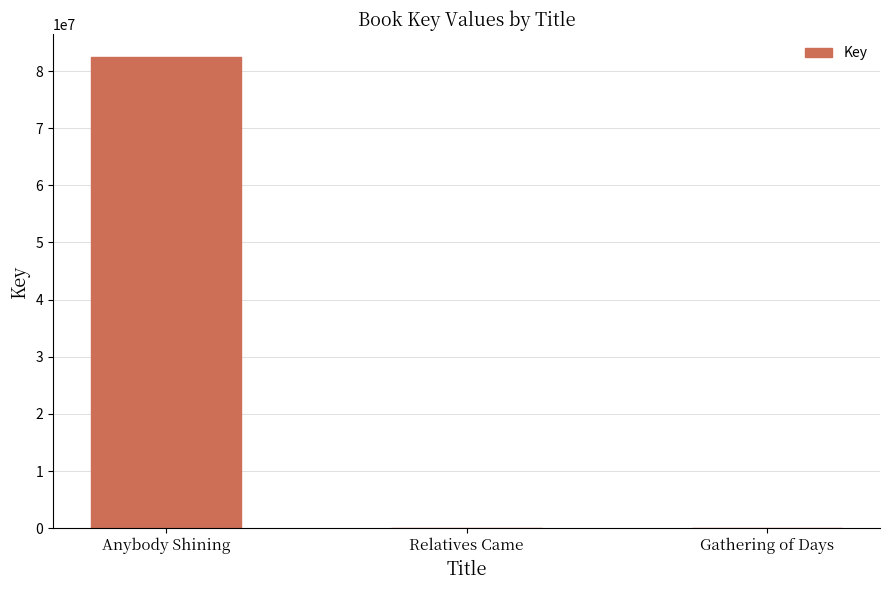

The chart shows a value of 123358932 at Anybody Shining. True or false?

False